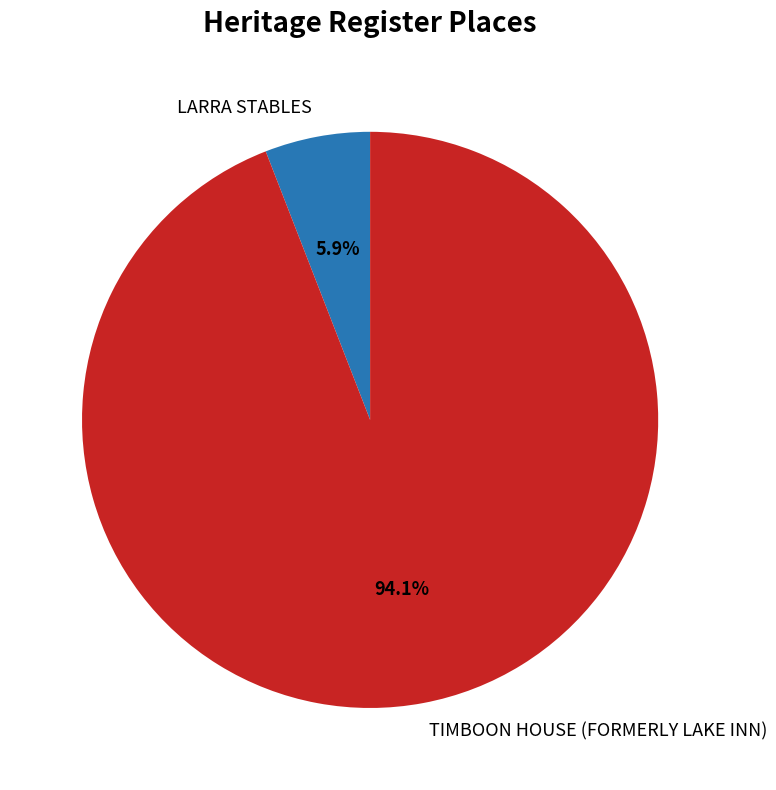

Approximately how many times larger is the value at TIMBOON HOUSE (FORMERLY LAKE INN) compared to LARRA STABLES?

15.9